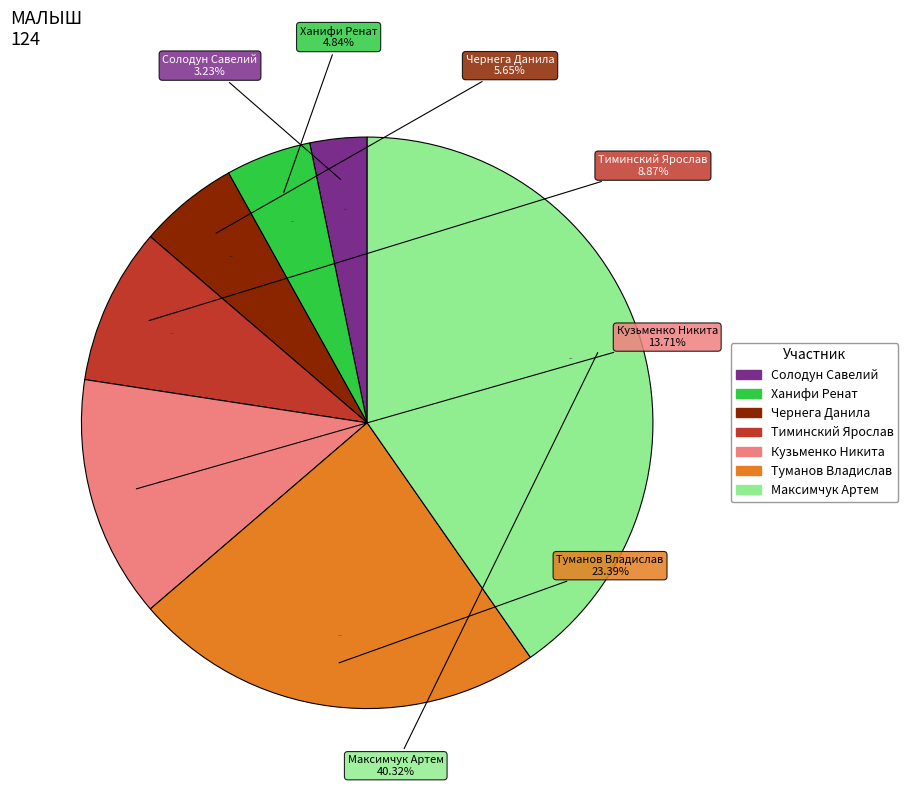

To the nearest percent, what portion does Ханифи Ренат represent?

5%